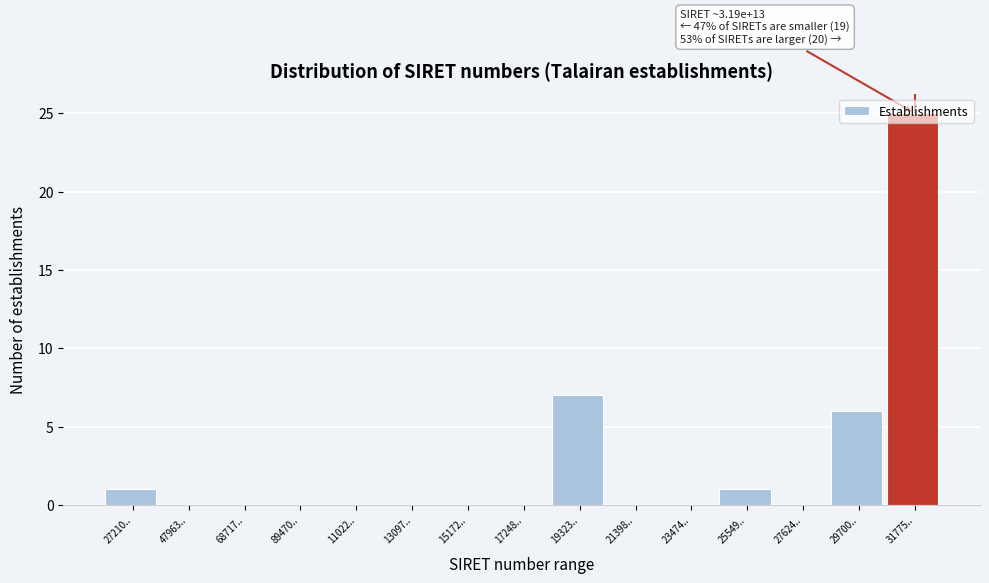

Which category has the highest value across all series?

31775..